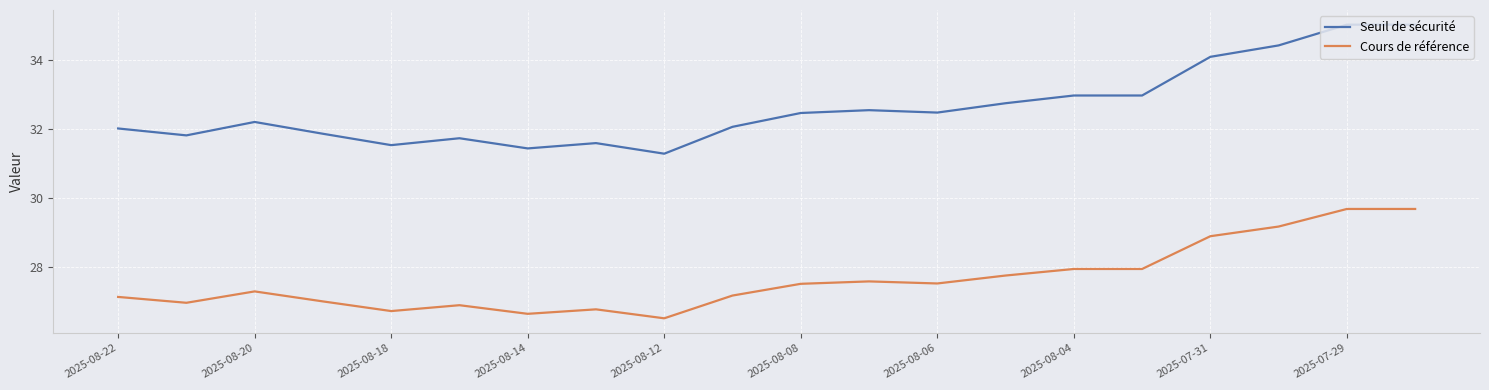

What is the difference between the maximum and minimum values in the Cours de référence series?

3.2